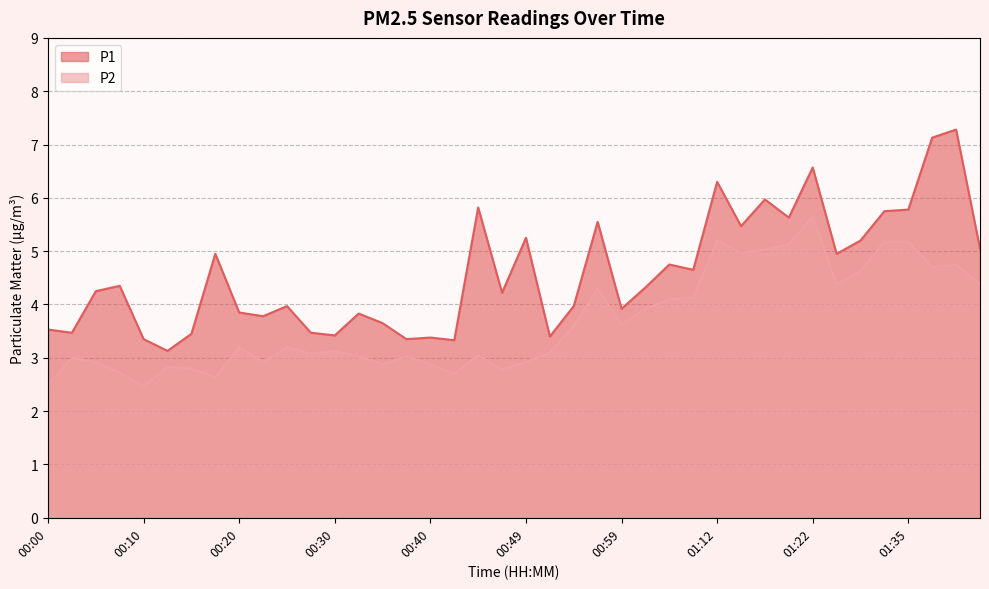

What position from the right is 00:18?

33